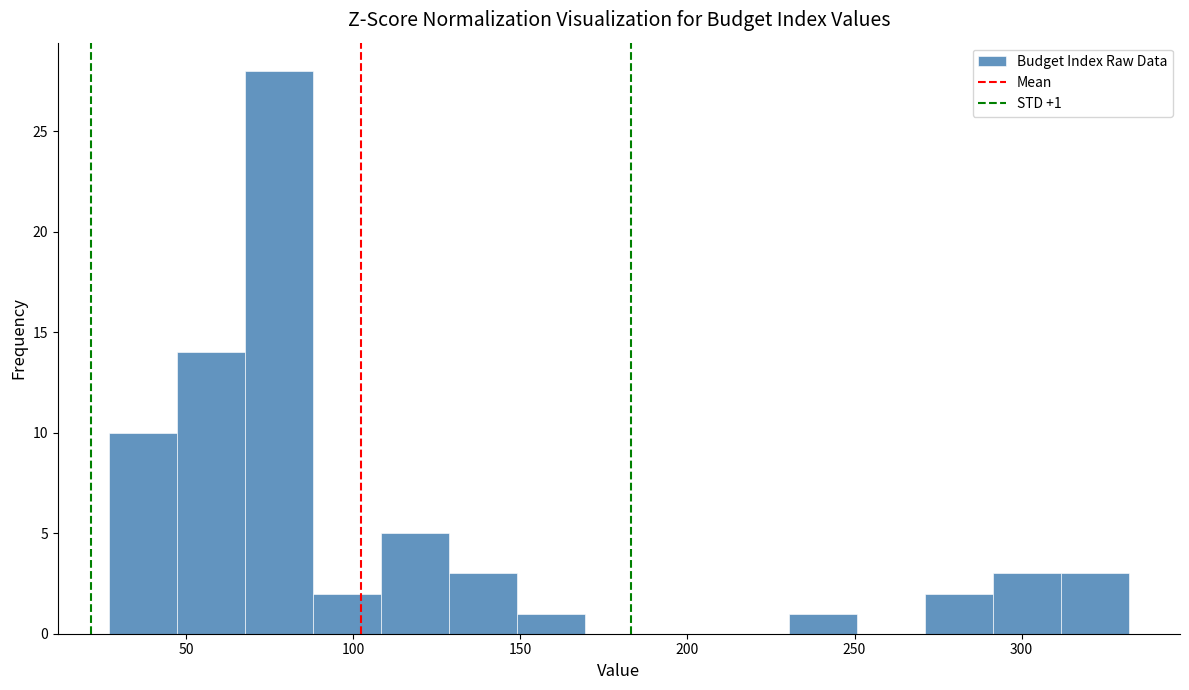

Over which range of the x-axis is the bar tallest?

70 to 90